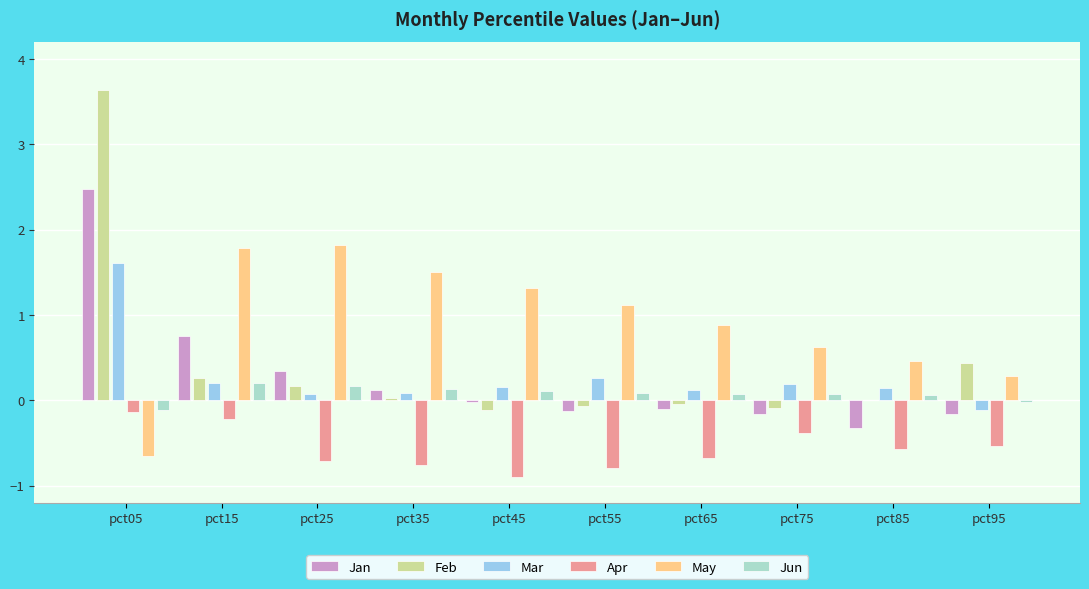

What is the sum of all Jun values?

0.8